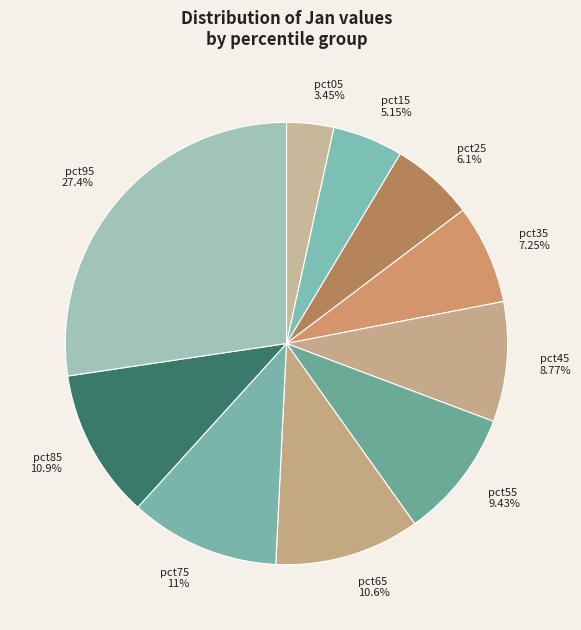

Is it true that pct45 is 9% of the pie?

True